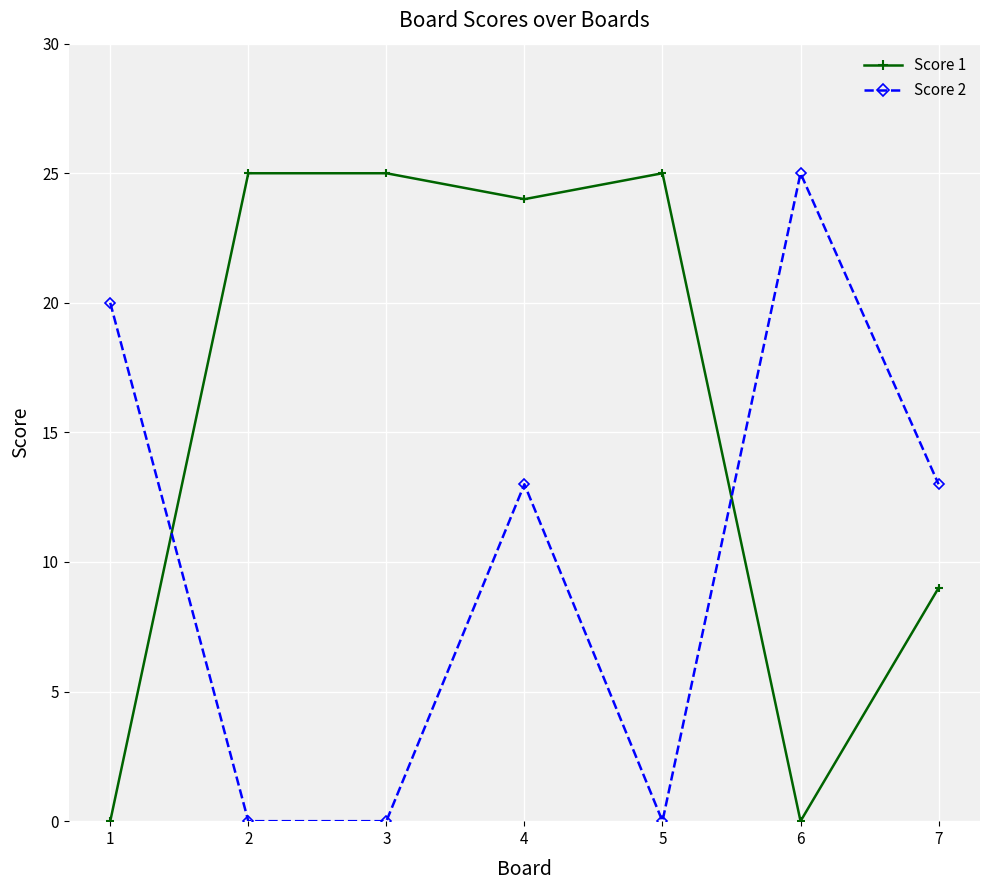

How many lines are shown in the chart?

2